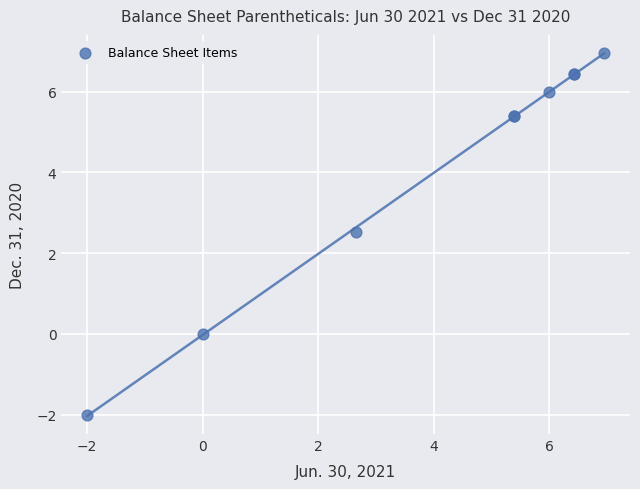

What Y value in the scatter plot is closest to 2?

2.5